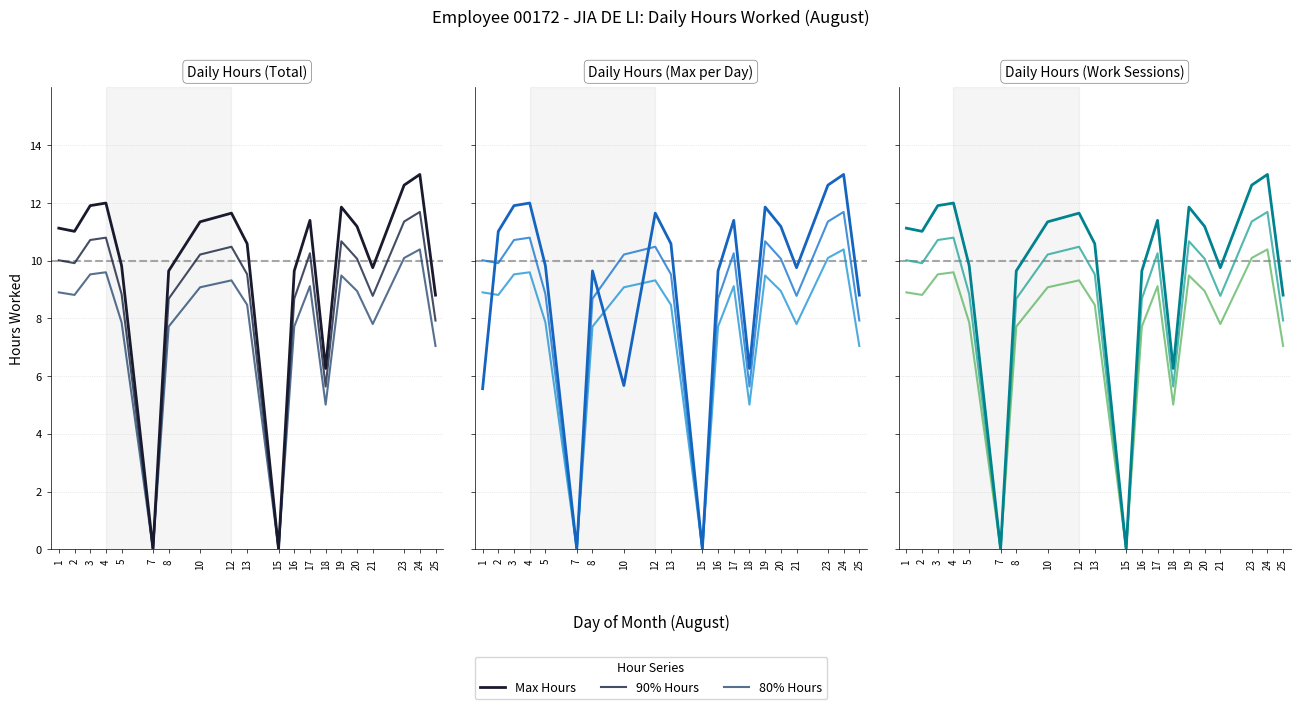

Read the Avg Hours value at 25.

8.8